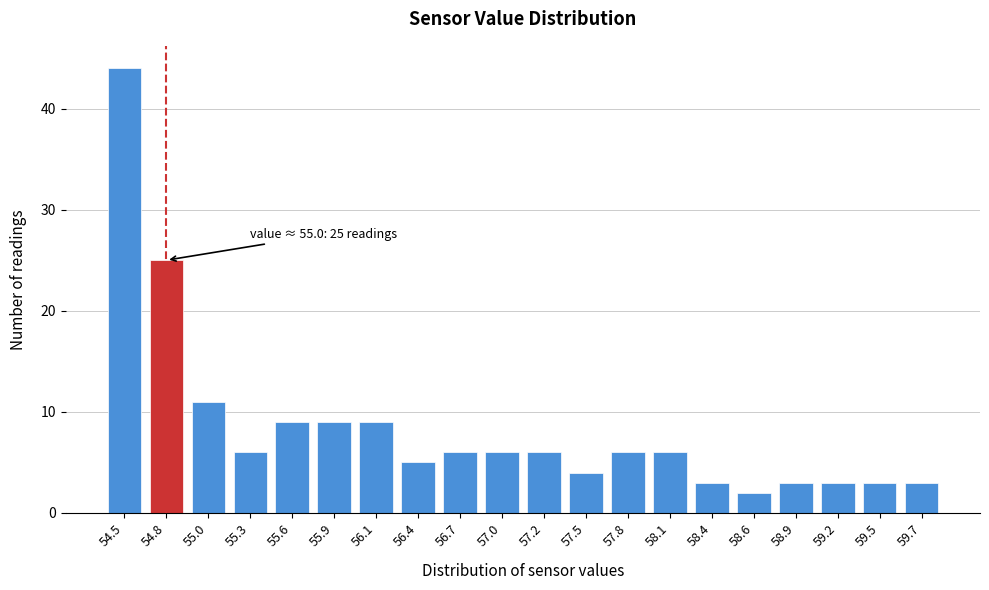

Reading left to right, what are all the values shown in this chart?

54.5=44	54.8=25	55.0=11	55.3=6	55.6=9	55.9=9	56.1=9	56.4=5	56.7=6	57.0=6	57.2=6	57.5=4	57.8=6	58.1=6	58.4=3	58.6=2	58.9=3	59.2=3	59.5=3	59.7=3